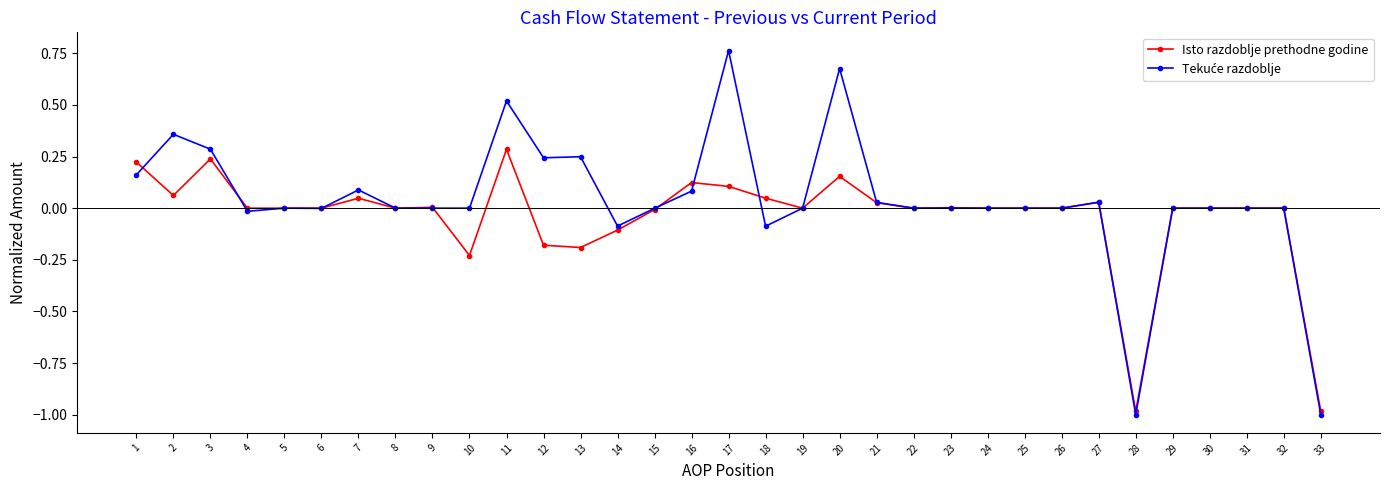

True or false: Isto razdoblje prethodne godine has a value of -1.0 at 33.

True